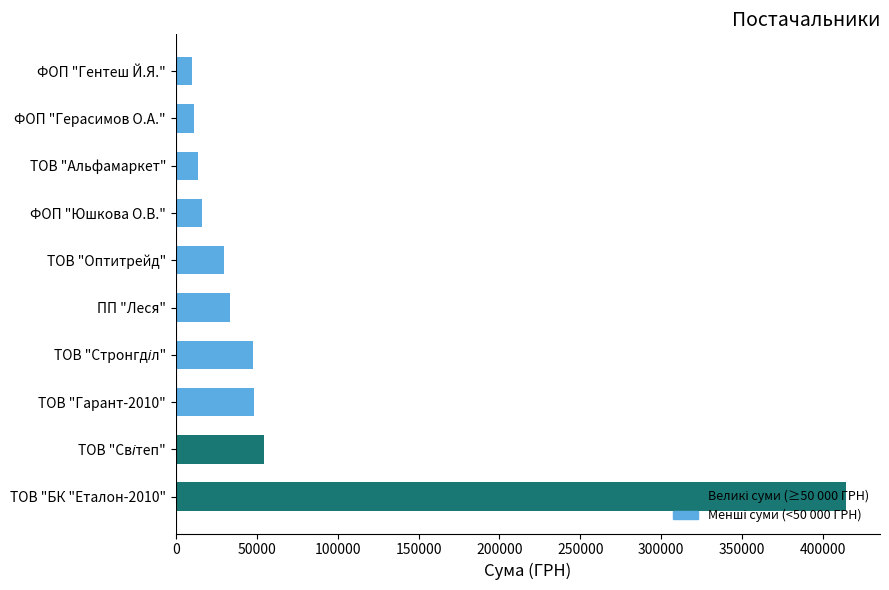

At which category does the chart reach its peak across all series?

ТОВ "БК "Еталон-2010"